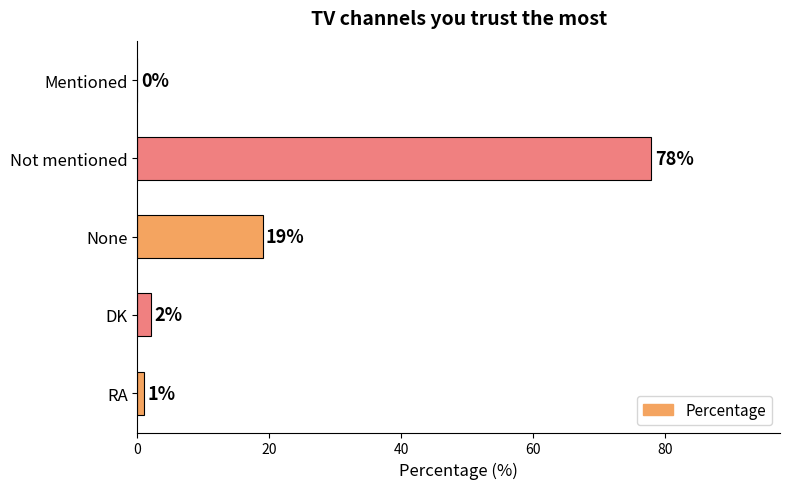

What is the maximum value shown in the chart?

78